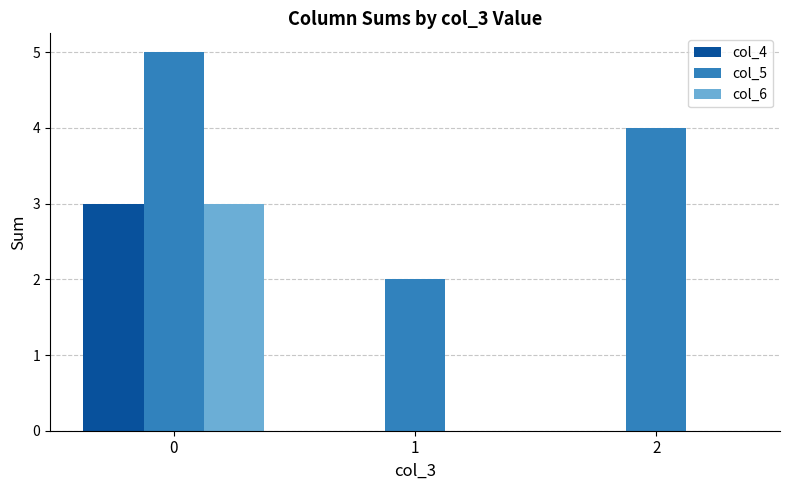

Reading left to right, list all the values displayed in this chart.

col_4: 3	0	0
col_5: 5	2	4
col_6: 3	0	0